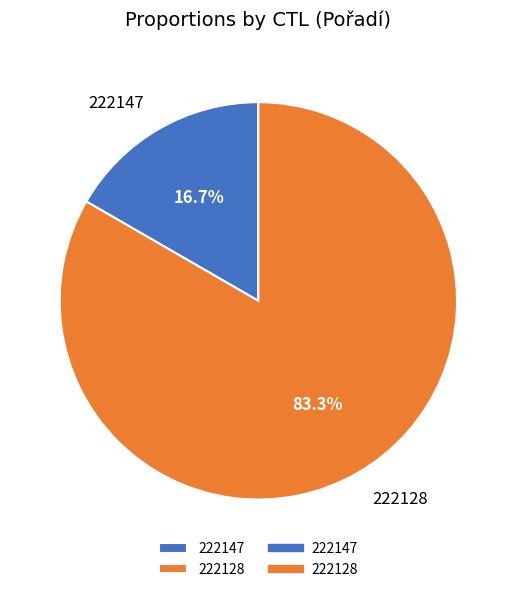

To the nearest percent, what is the difference between the 222147 and 222128 slice percentages?

67%